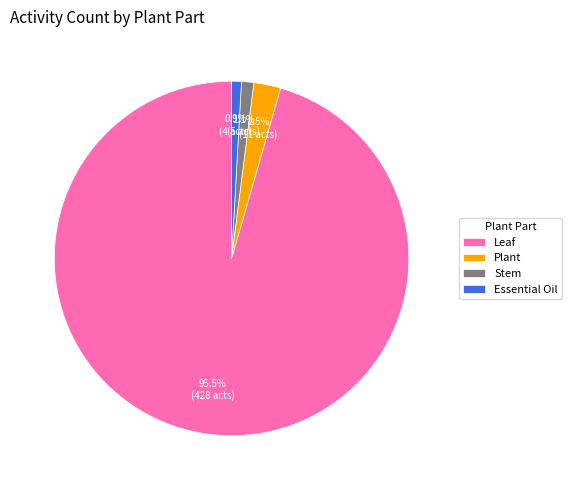

Is there a majority slice in this chart?

Yes